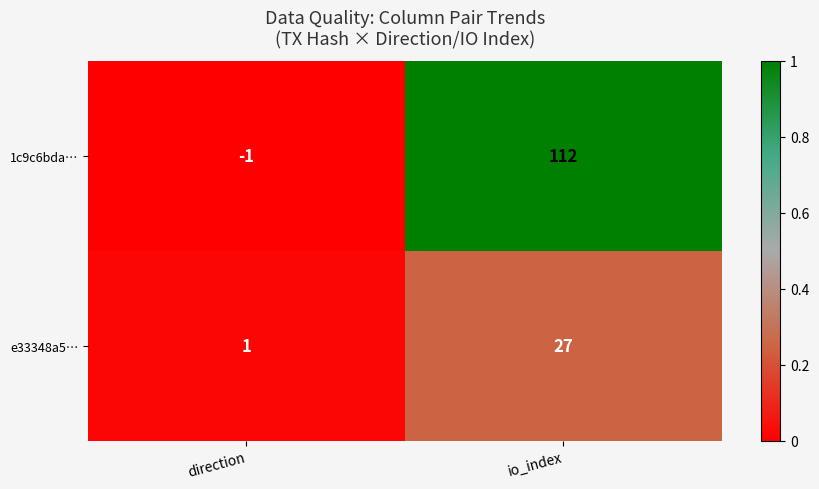

Rank the series at io_index from highest to lowest value.

1c9c6bda…, e33348a5…